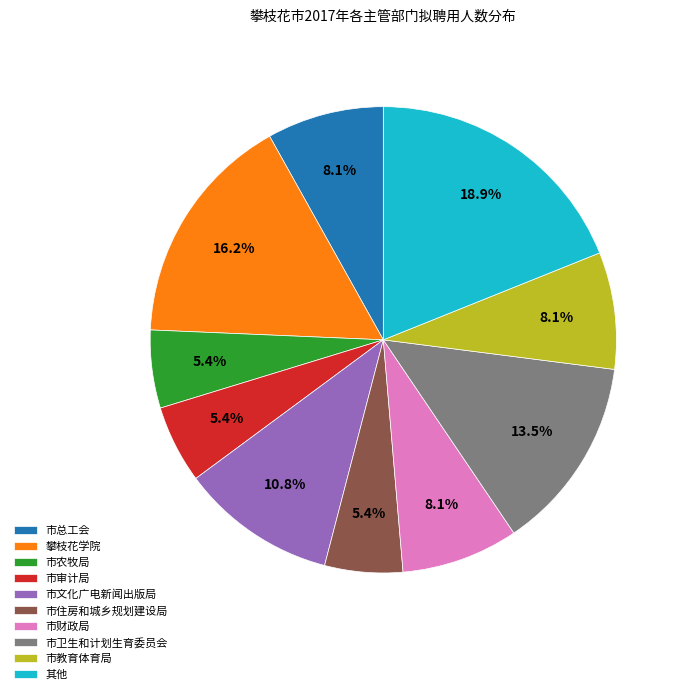

To the nearest percent, what is the difference between the 市总工会 and 攀枝花学院 slice percentages?

8%